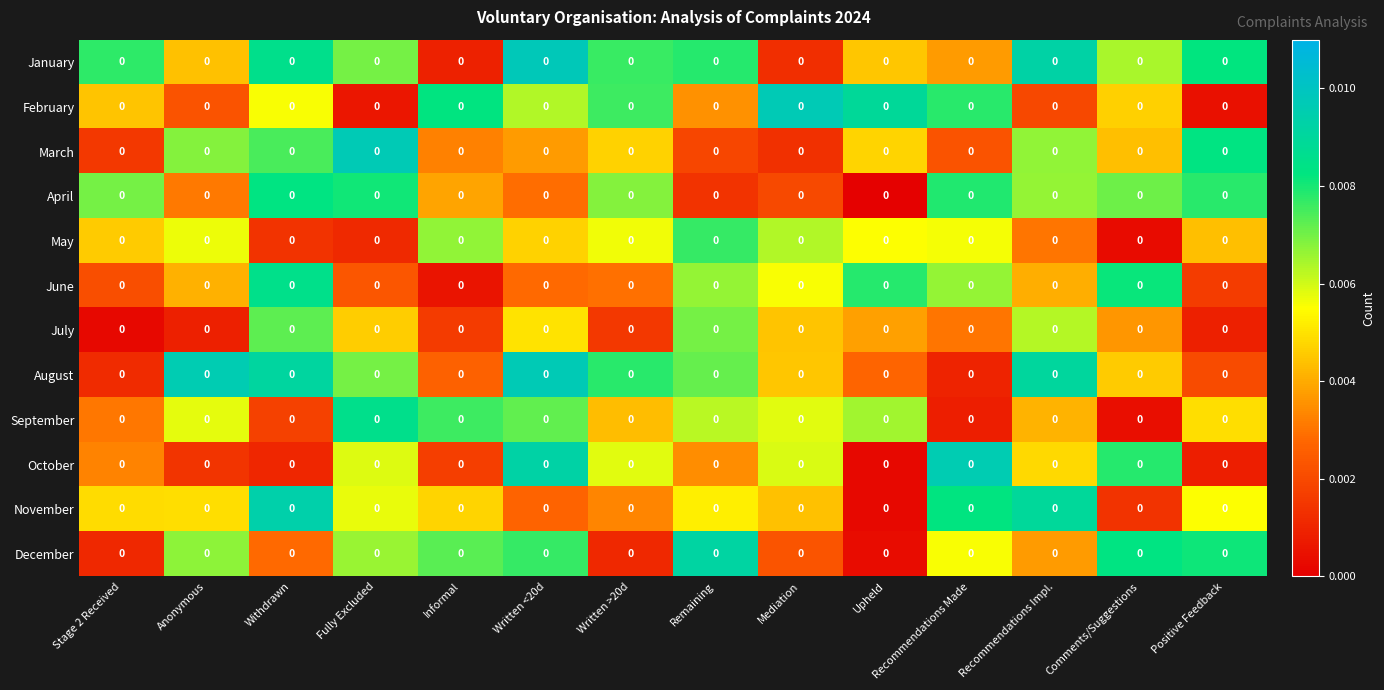

Is it true that January equals 0.0 at Comments/Suggestions?

True